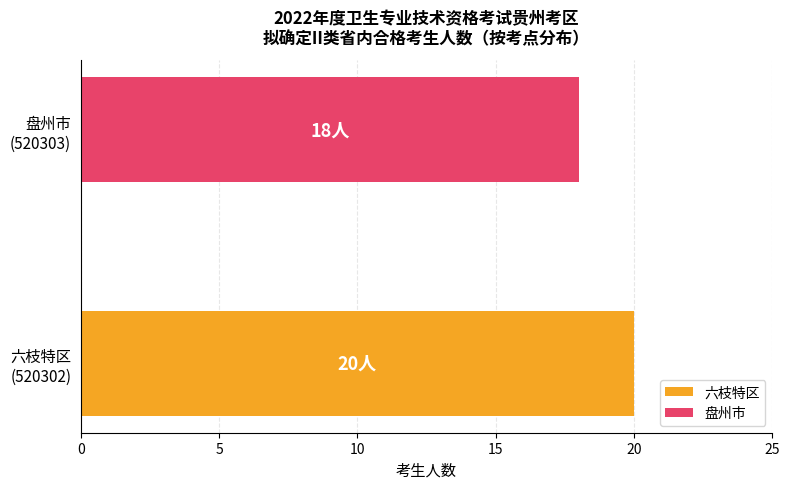

What is the sum of all values?

38